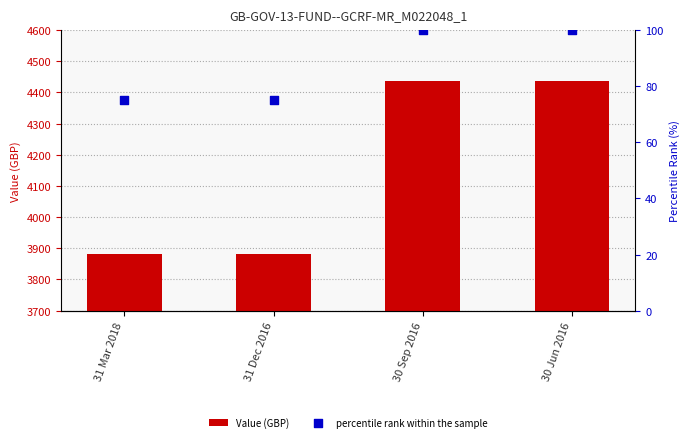

Which series contains the highest Y value?

Value (GBP)